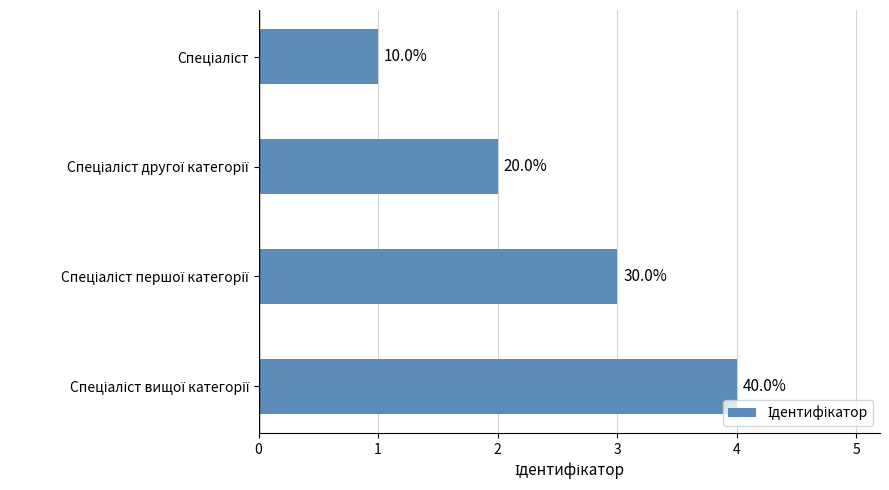

Does the chart contain any negative values?

No